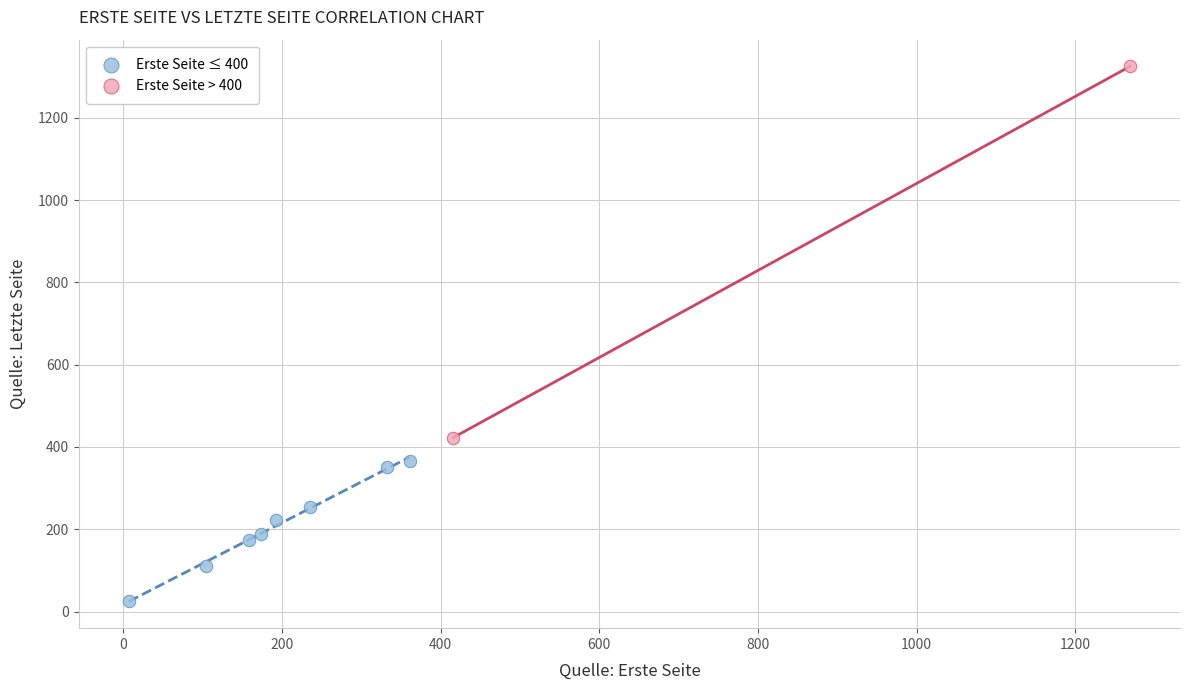

Which series reaches the minimum Y coordinate?

Erste Seite ≤ 400